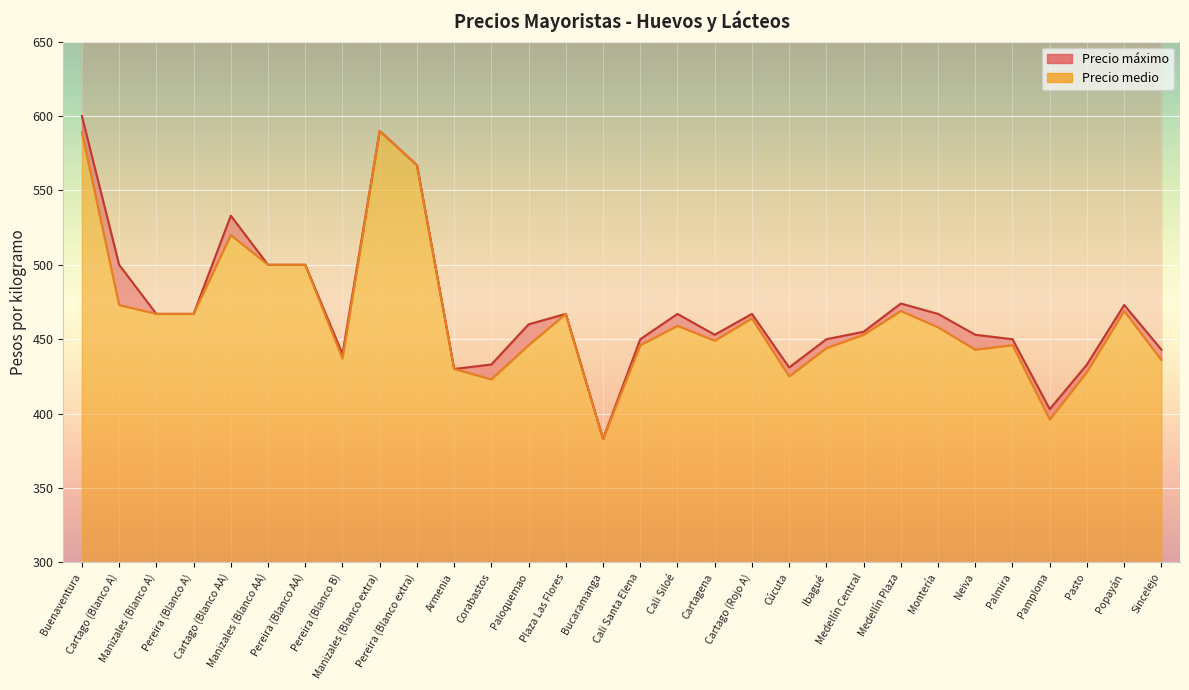

True or false: Precio máximo has more than 0 points higher than both neighbors.

True